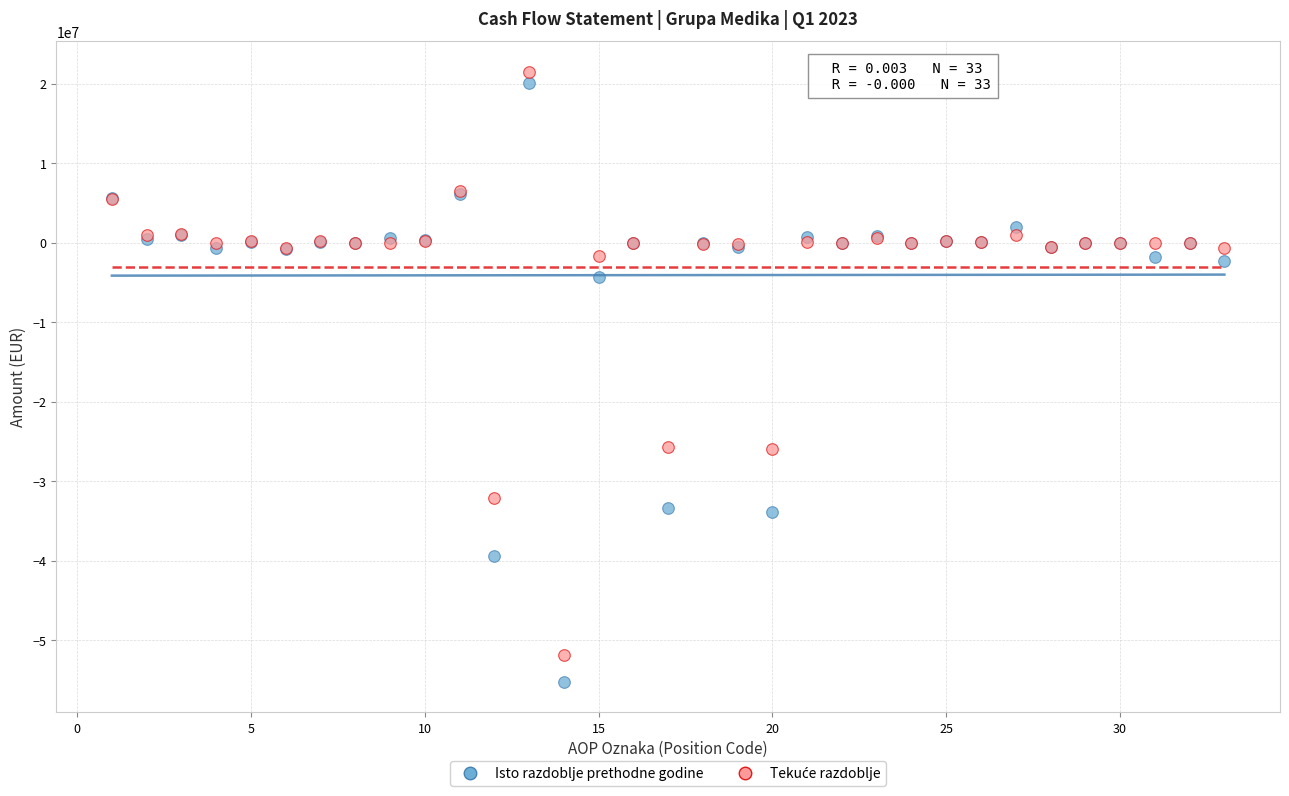

Which series has the widest spread of Y values?

Isto razdoblje prethodne godine